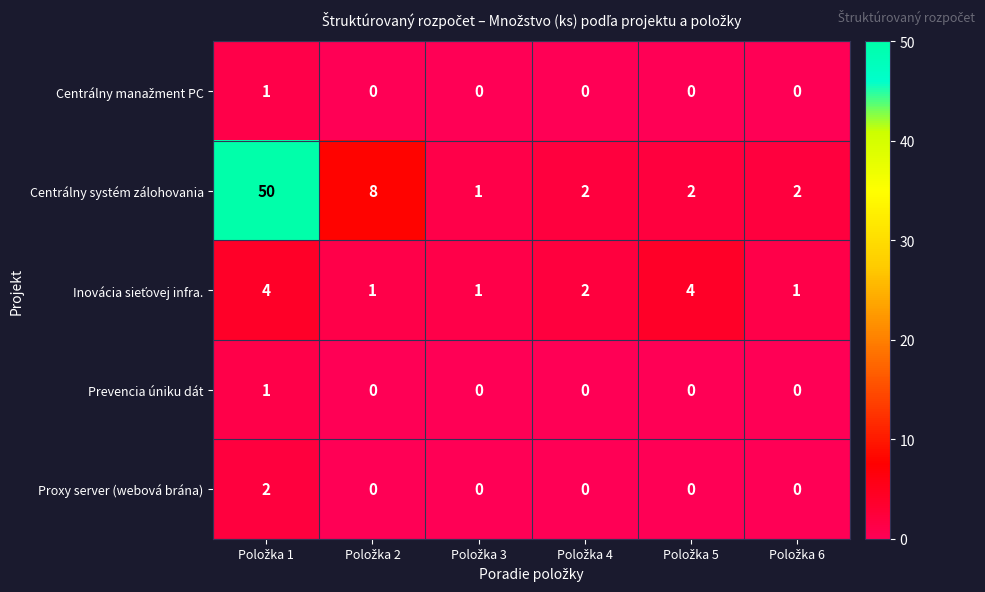

What is the difference between the maximum and minimum values in the Centrálny systém zálohovania series?

49